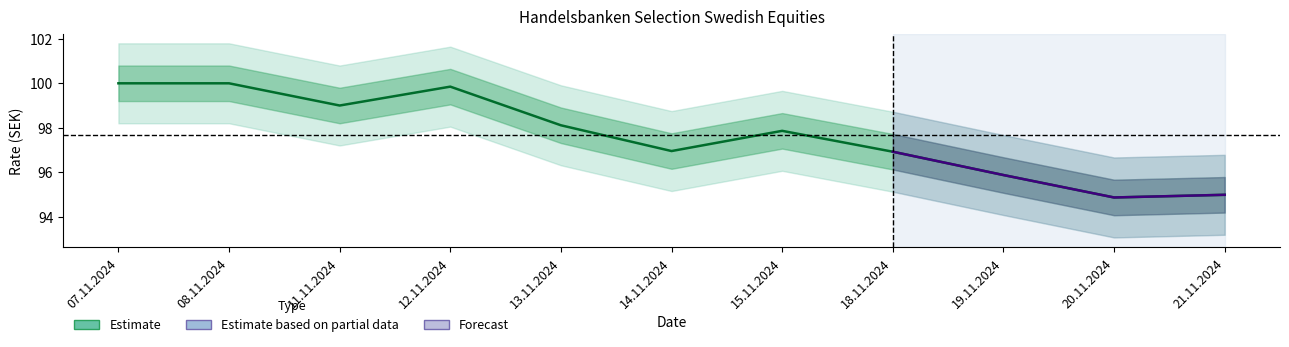

Is it true that the value at 11.11.2024 is 99.0?

True